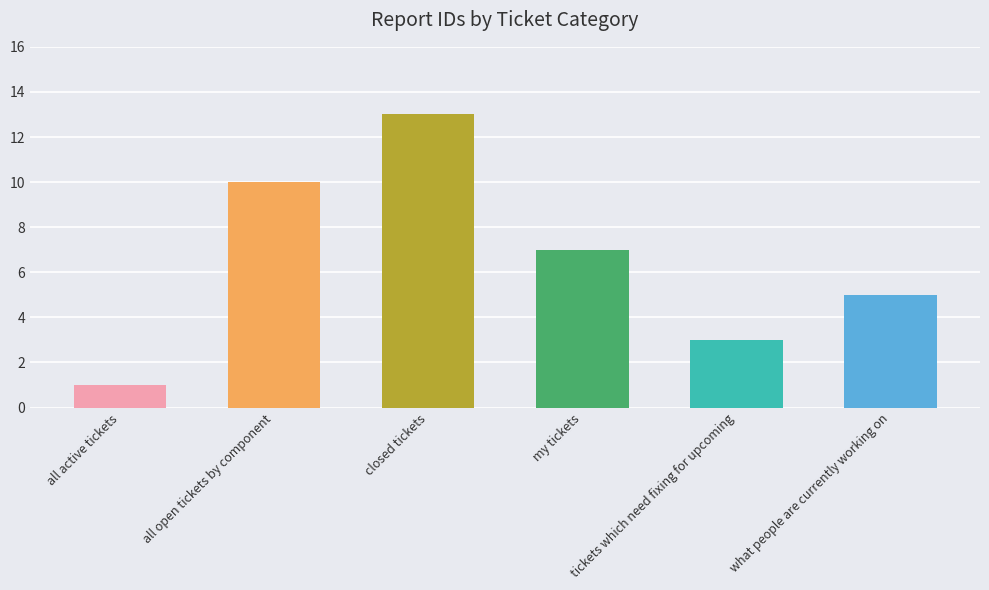

What is the value of the 3rd bar from the left?

13